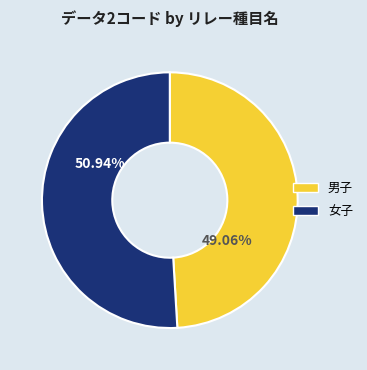

Is there a majority slice in this chart?

Yes